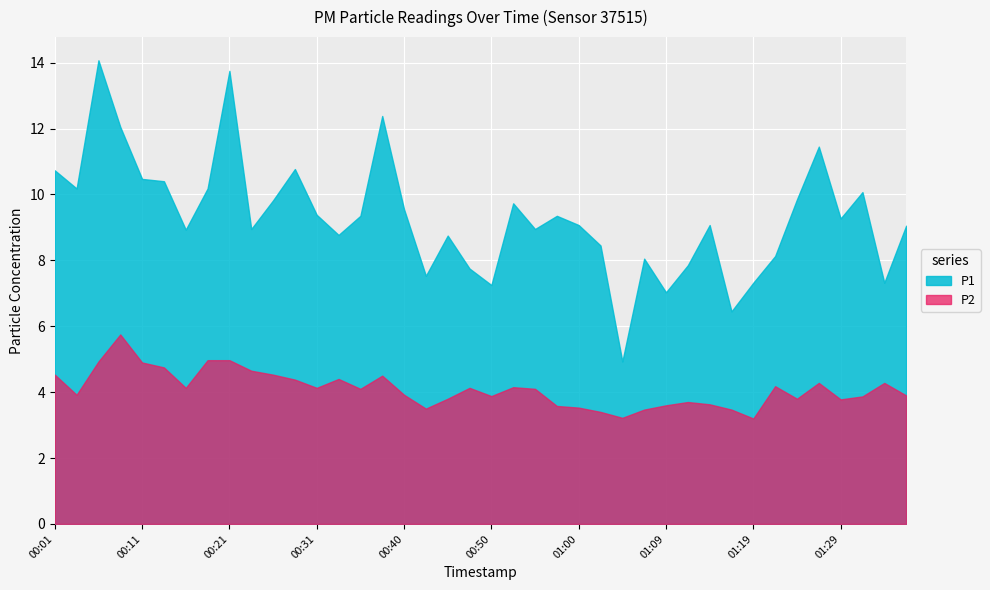

At which label does P2 reach its minimum?

01:19